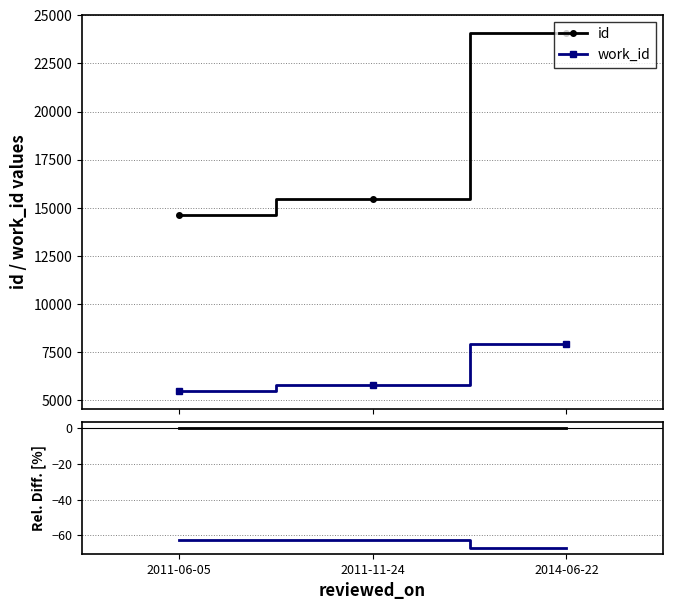

Which category has the highest value across all series?

2011-06-05